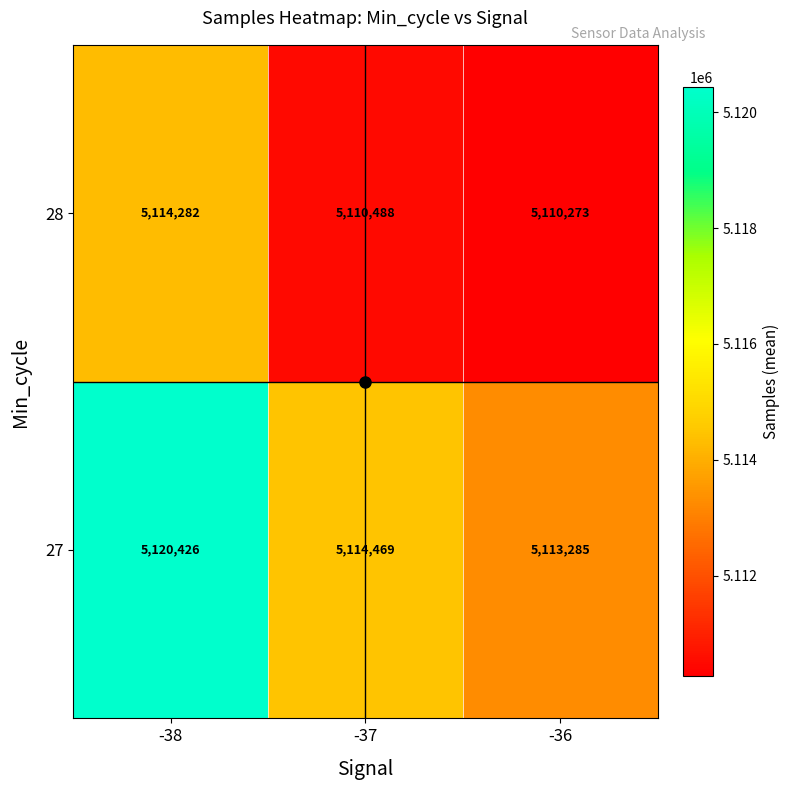

Which series has the largest total across all categories?

27